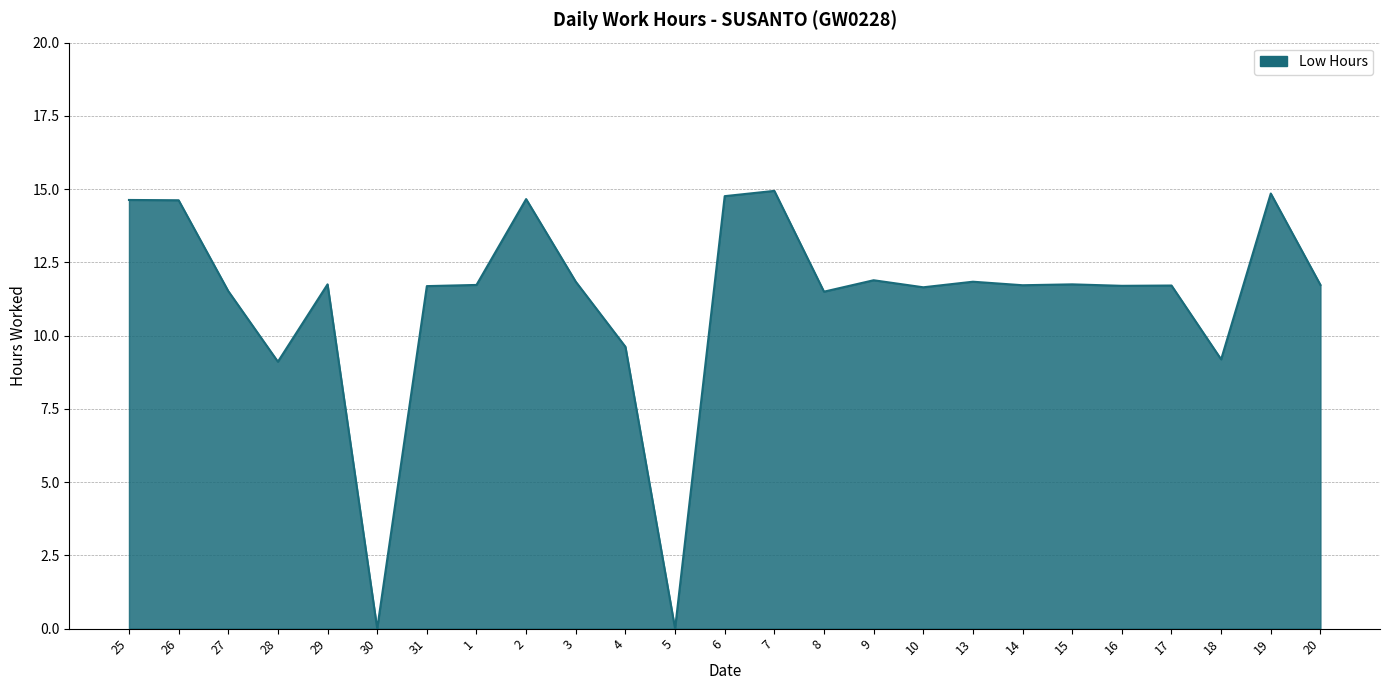

True or false: the data shows 9.1 at 26.

False